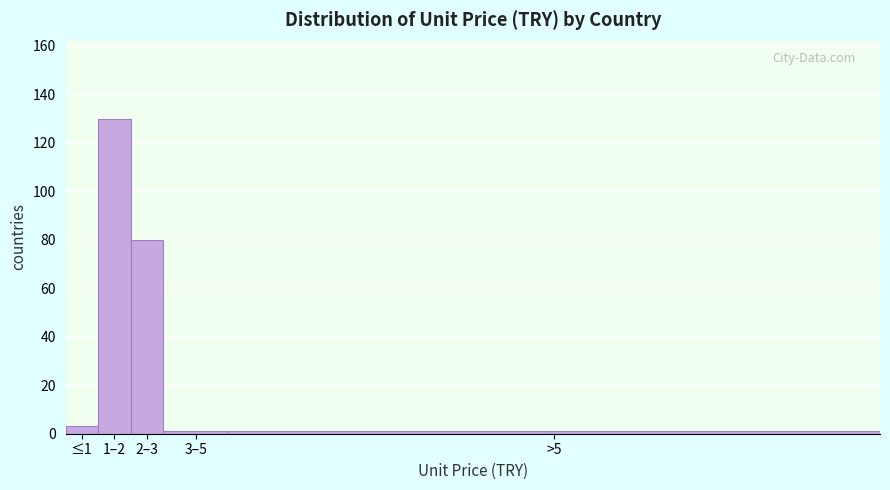

Reading left to right, what are all the values shown in this chart?

≤1=3	1–2=130	2–3=80	3–5=1	>5=1